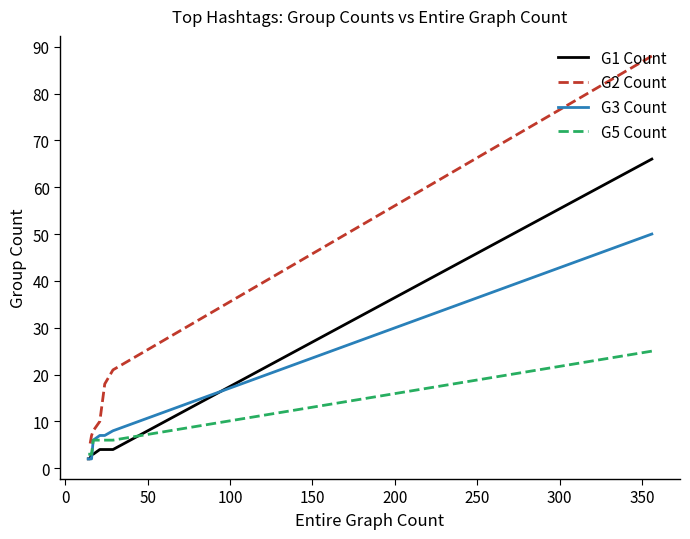

True or false: G2 Count and G3 Count intersect in this chart.

False